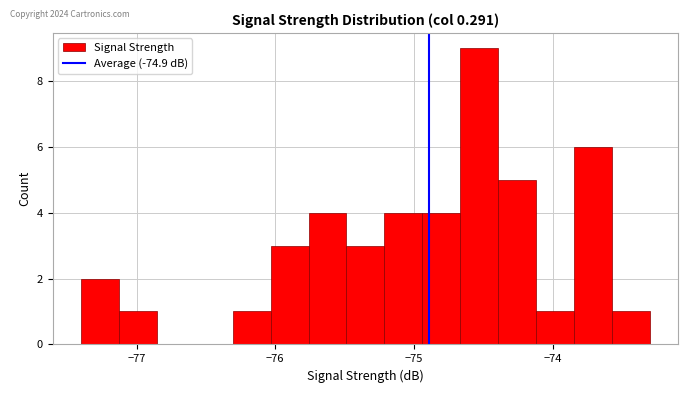

Read against the x-axis, roughly where is the centre of the tallest bar?

-74.5